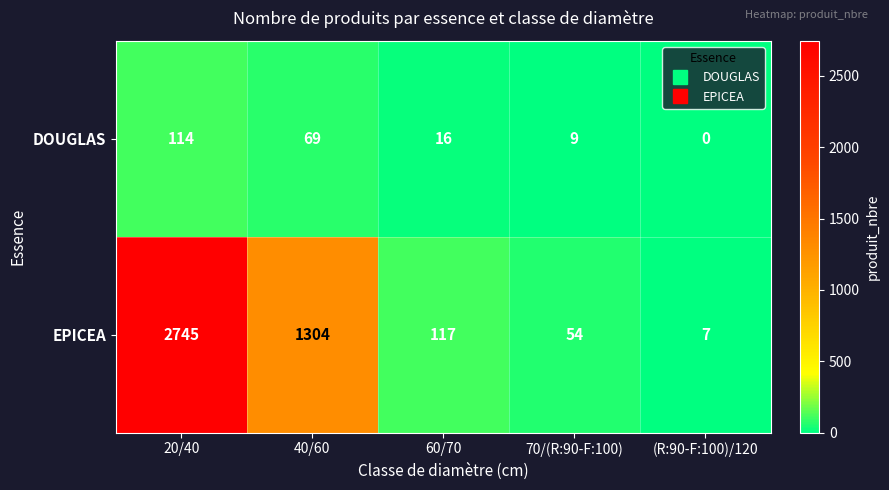

What is the spread (max minus min) of values at 40/60?

1235